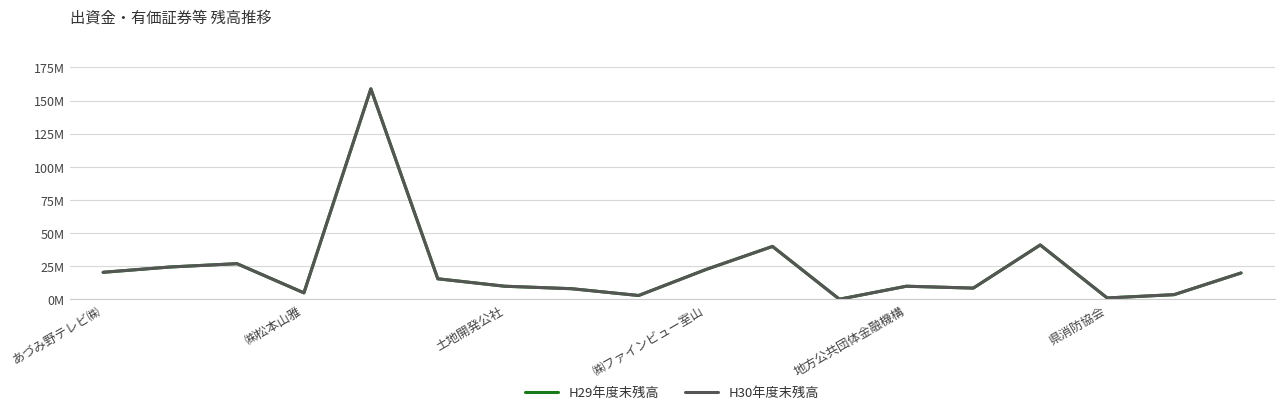

List the series in order of their peak value, lowest first.

H29年度末残高, H30年度末残高